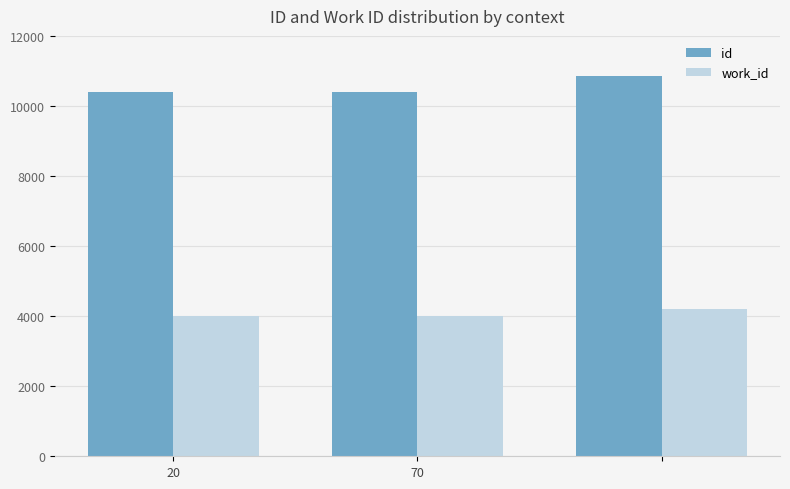

At how many categories does at least one series exceed 9355?

3